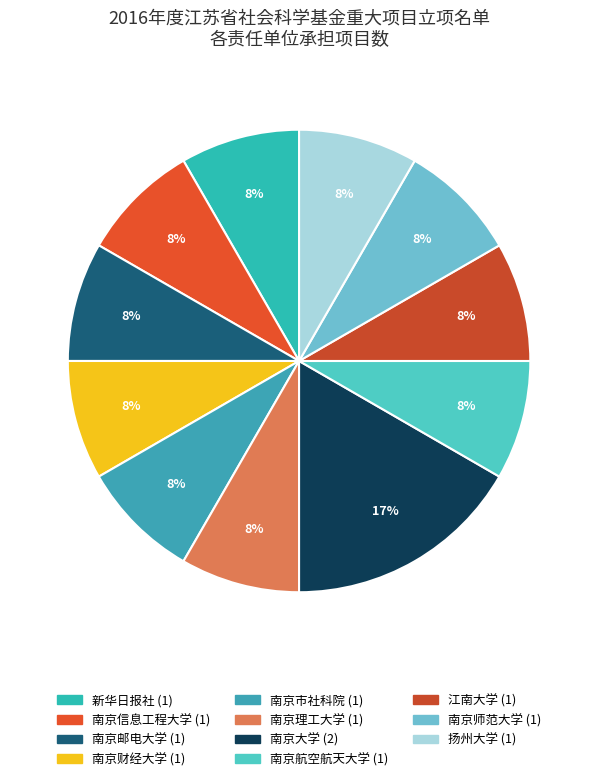

What percentage do 扬州大学 and 南京财经大学 together represent?

16.7%